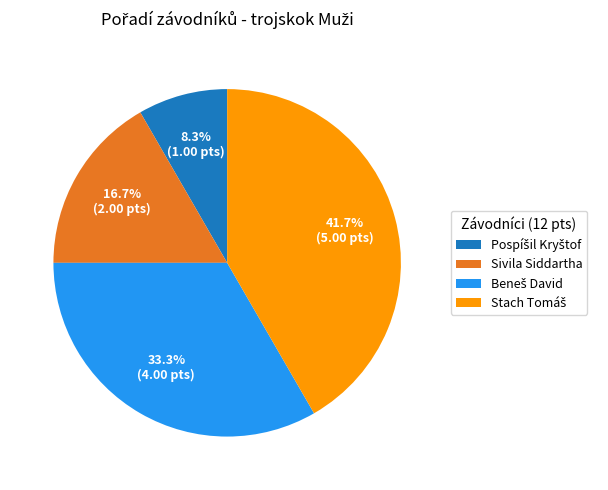

Is there any slice that represents more than half of the pie?

No